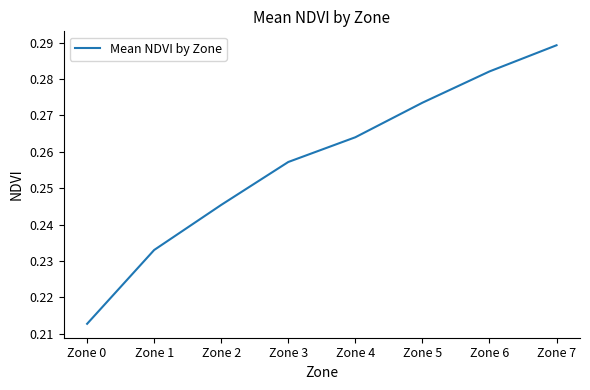

At which label is the value closest to 0?

Zone 0